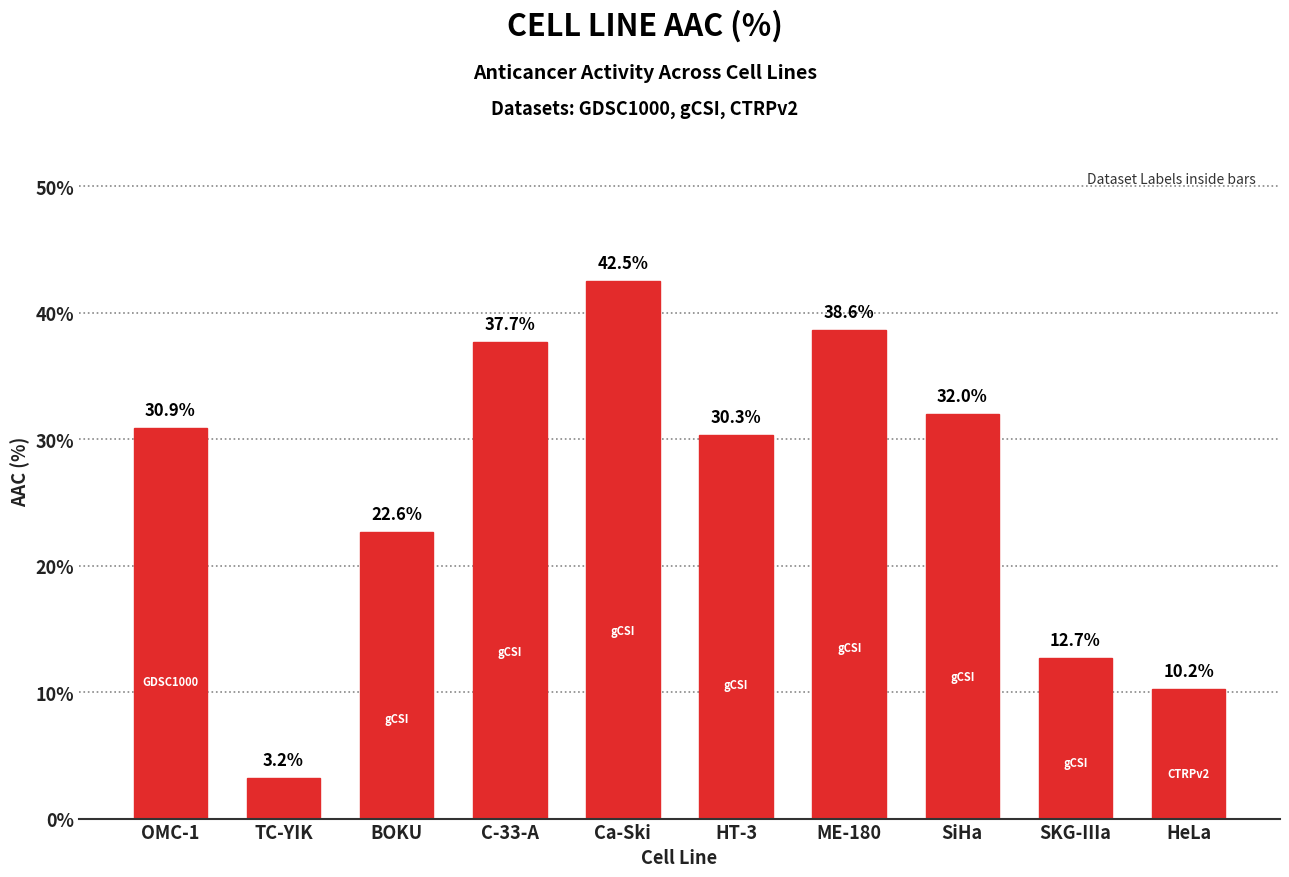

Reading left to right, list all the values displayed in this chart.

OMC-1=30.9	TC-YIK=3.2	BOKU=22.6	C-33-A=37.7	Ca-Ski=42.5	HT-3=30.3	ME-180=38.6	SiHa=32.0	SKG-IIIa=12.7	HeLa=10.2